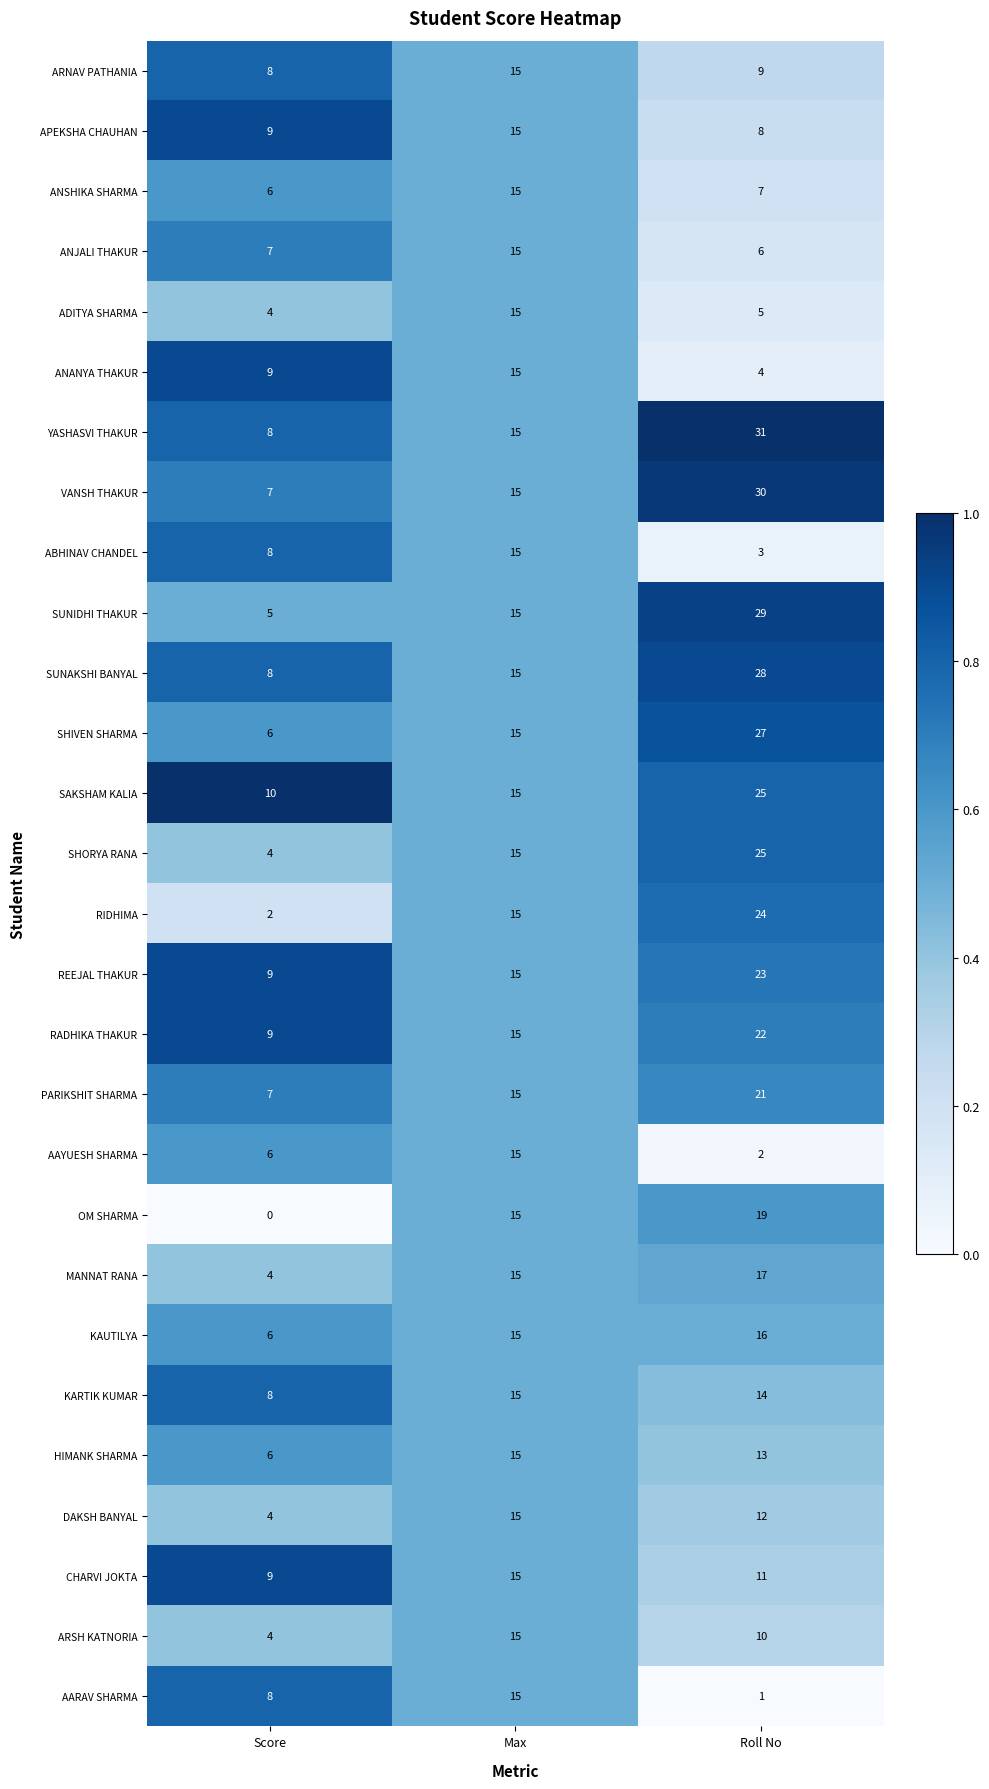

The SUNIDHI THAKUR series shows 15 at Max. True or false?

True